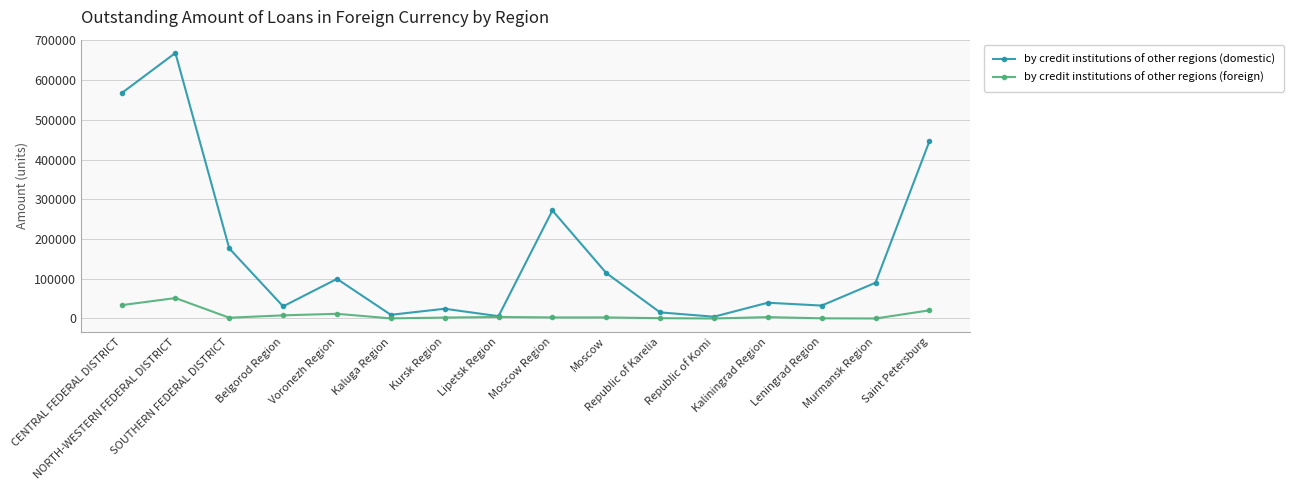

At which category is the sum across all series the highest?

NORTH-WESTERN FEDERAL DISTRICT